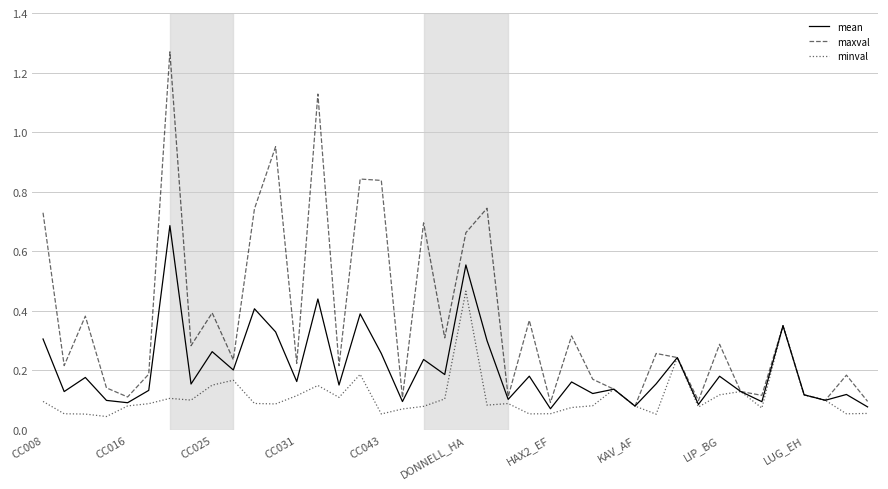

Which series has the largest range (max minus min)?

maxval